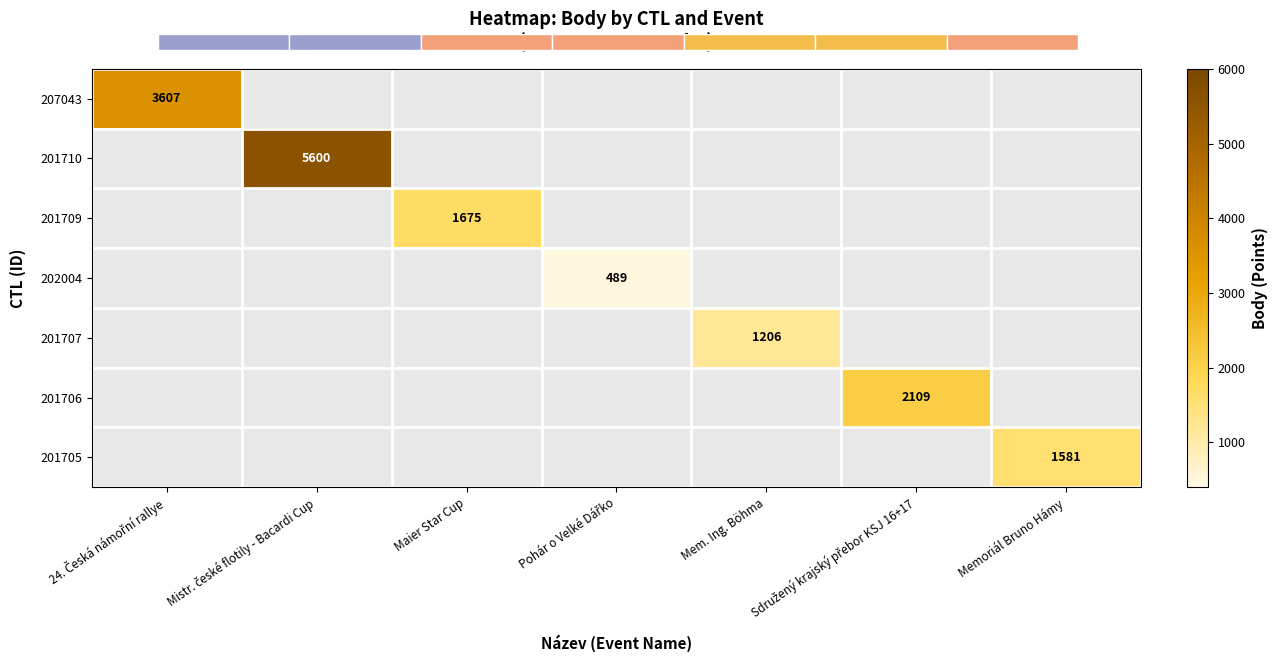

At how many categories does at least one series exceed 2207?

2